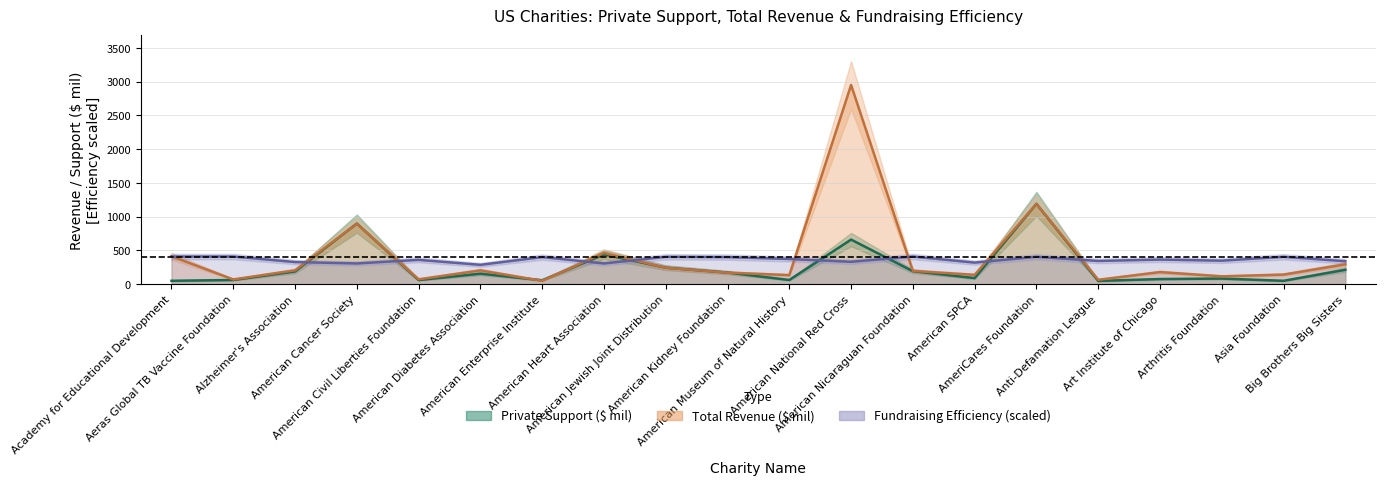

Between American Civil Liberties Foundation and American SPCA, which series saw the biggest shift?

Total Revenue ($ mil)